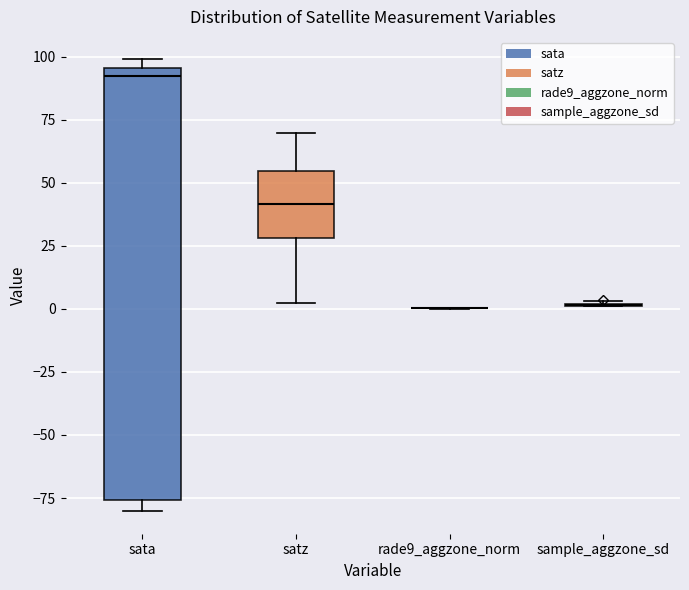

Which box is the tallest, from its lower edge to its upper edge?

sata